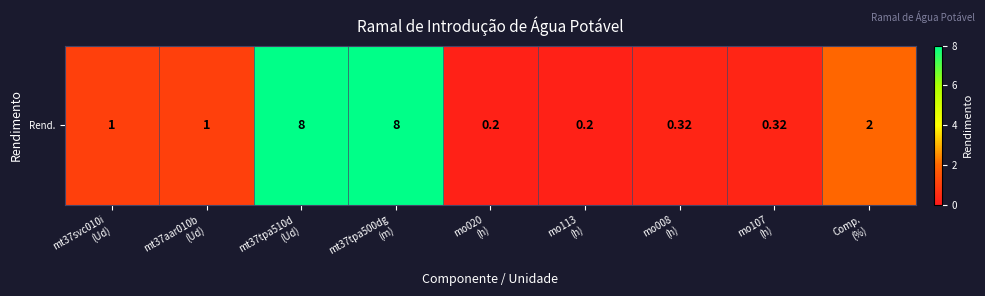

Reading left to right, transcribe all the data shown in this chart.

mt37svc010i
(Ud)=1.0	mt37aar010b
(Ud)=1.0	mt37tpa510d
(Ud)=8.0	mt37tpa500dg
(m)=8.0	mo020
(h)=0.2	mo113
(h)=0.2	mo008
(h)=0.3	mo107
(h)=0.3	Comp.
(%)=2.0